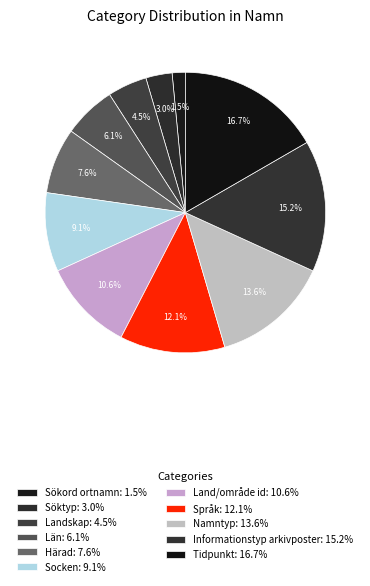

What percentage is the Informationstyp arkivposter slice, to the nearest percent?

15%